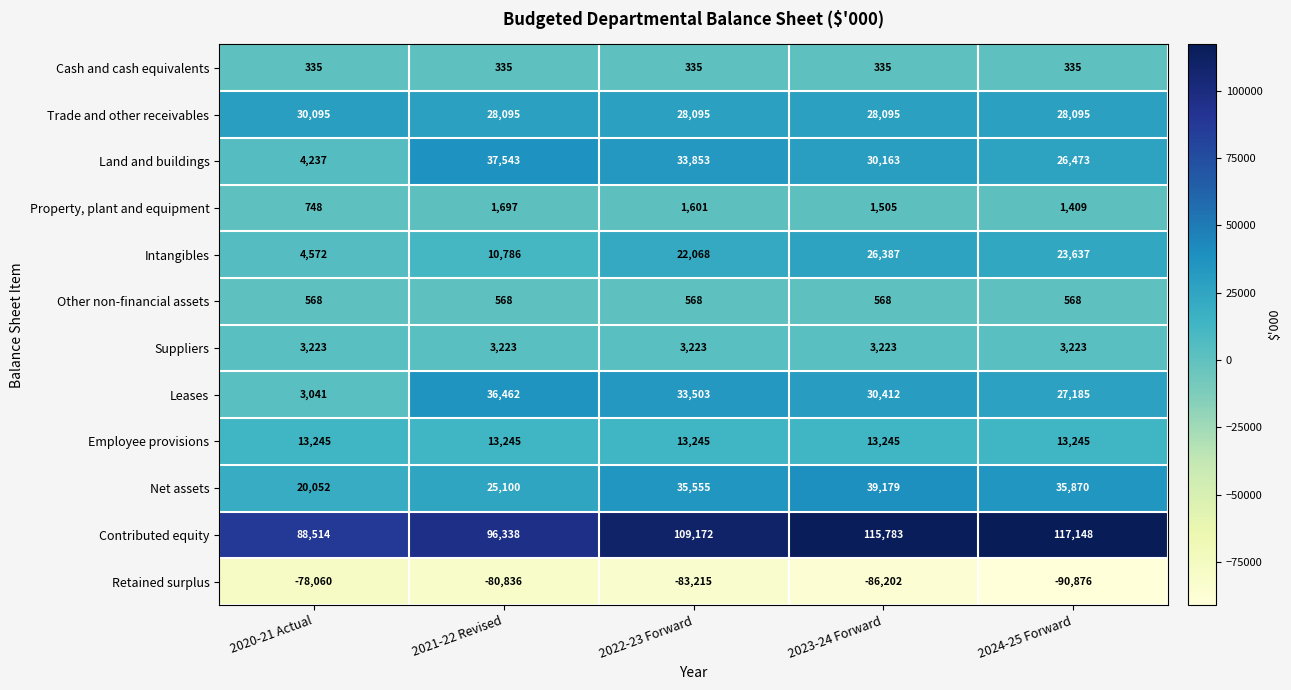

At which label does Land and buildings first exceed 30163?

2021-22 Revised